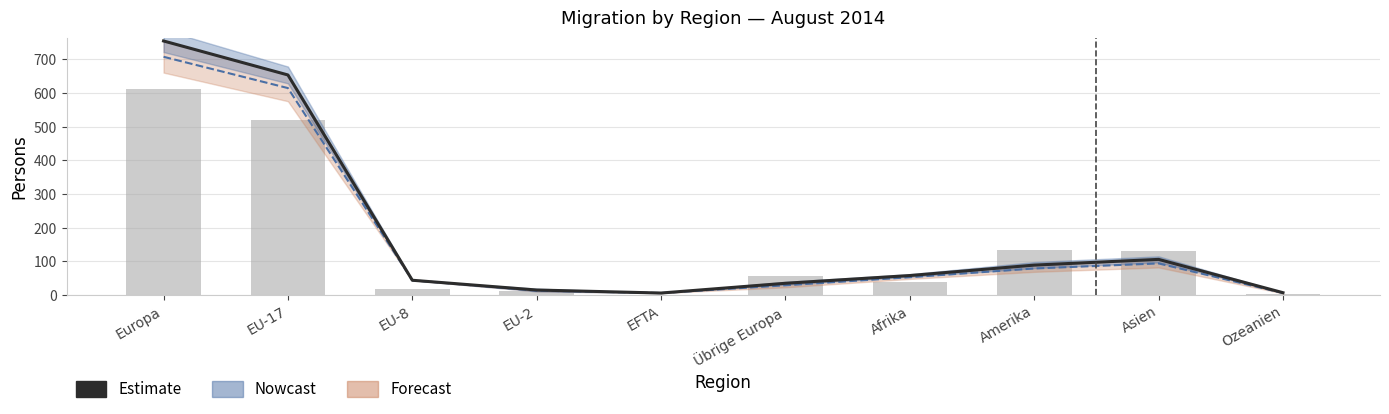

The value of Total Einwanderung at EFTA is 4. True or false?

False